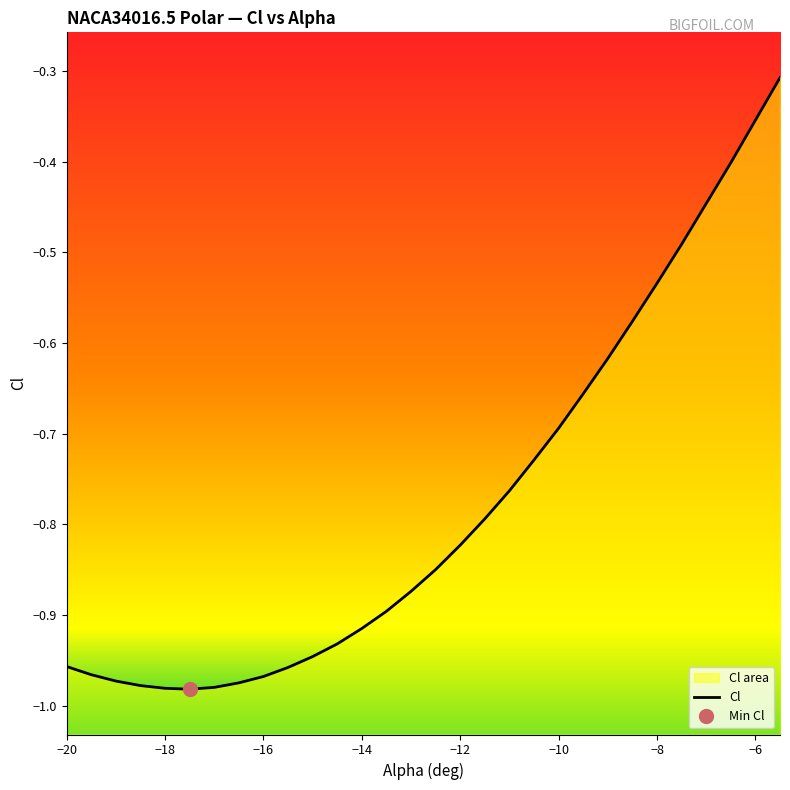

The value at -13 is -0.5. True or false?

False